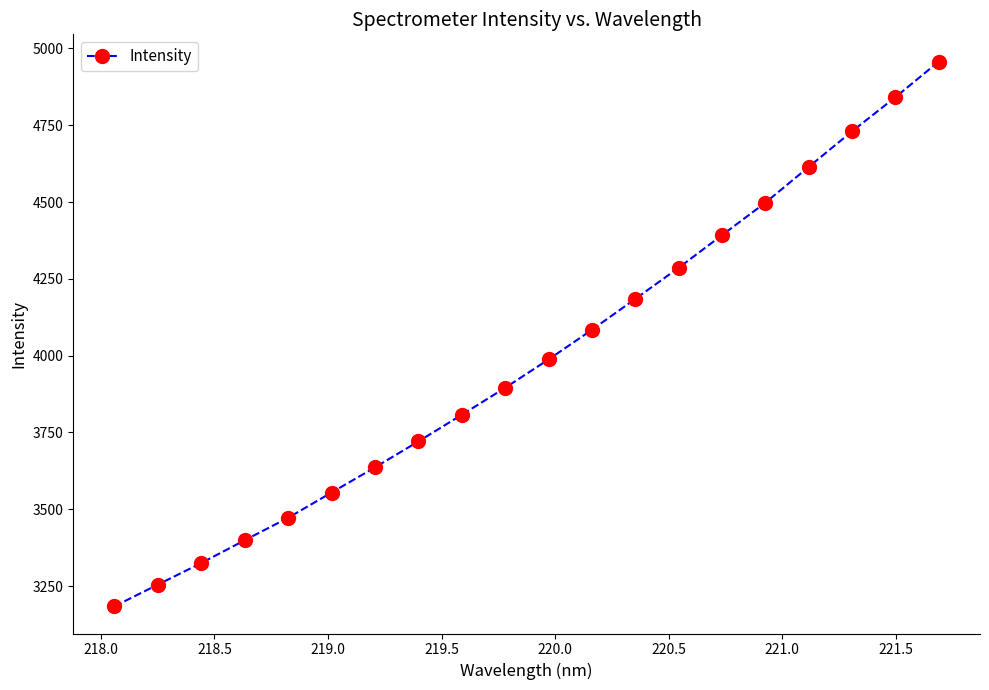

What is the value of the 11th point from the left?

3987.5